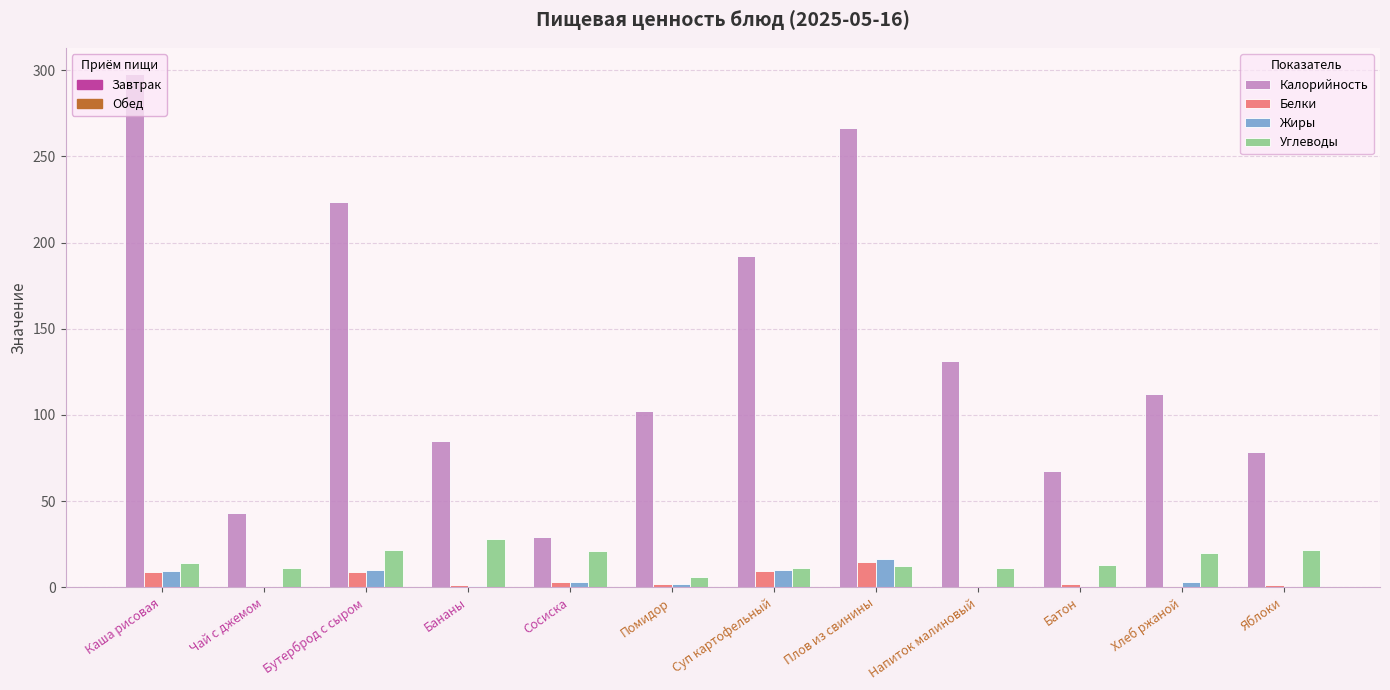

What is the total value across all series at Каша рисовая?

330.7